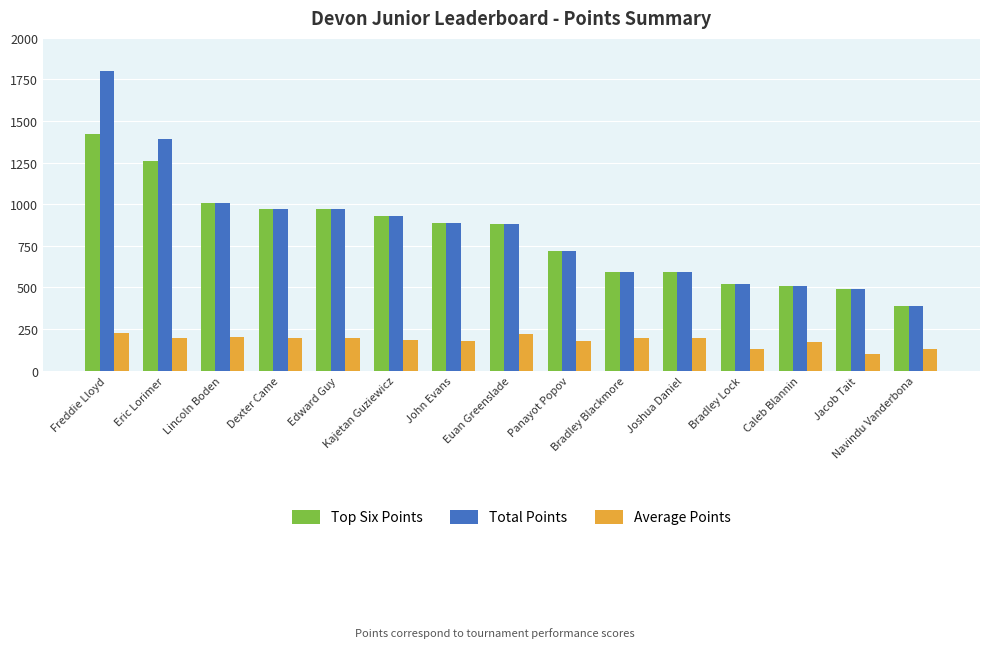

Which series has the widest spread of values?

Total Points